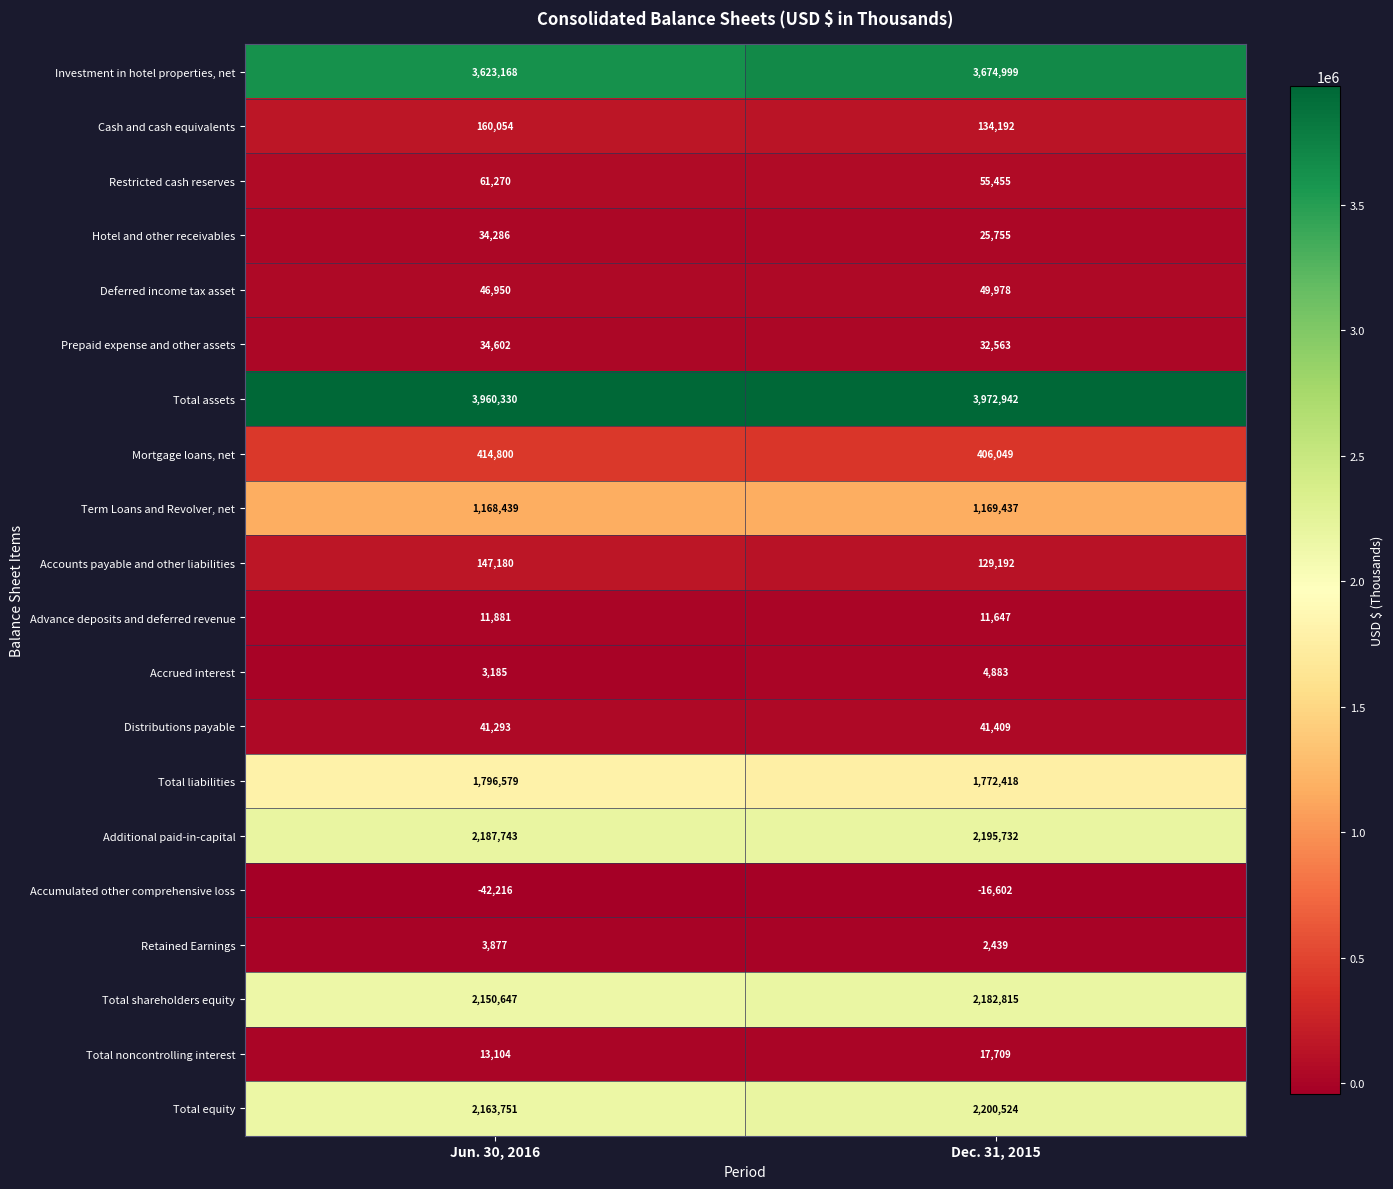

Between Jun. 30, 2016 and Dec. 31, 2015, which series saw the biggest shift?

Investment in hotel properties, net